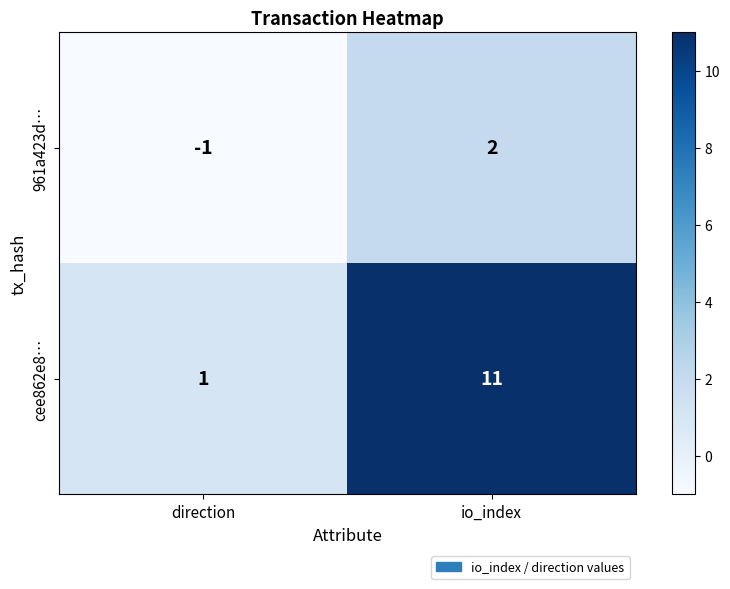

How many series are shown in this chart?

2